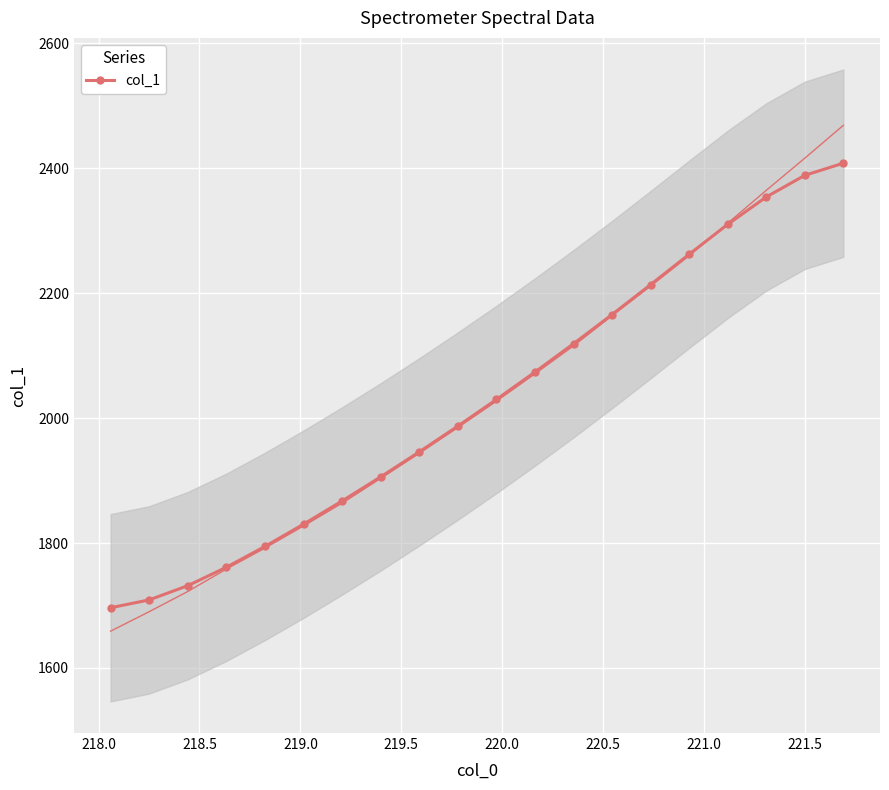

Reading left to right, what are all the values shown in this chart?

1696.4	1709.0	1731.7	1761.2	1794.6	1830.2	1867.4	1906.0	1946.0	1987.3	2029.9	2073.9	2119.2	2165.9	2213.9	2262.5	2310.3	2354.1	2388.8	2408.3